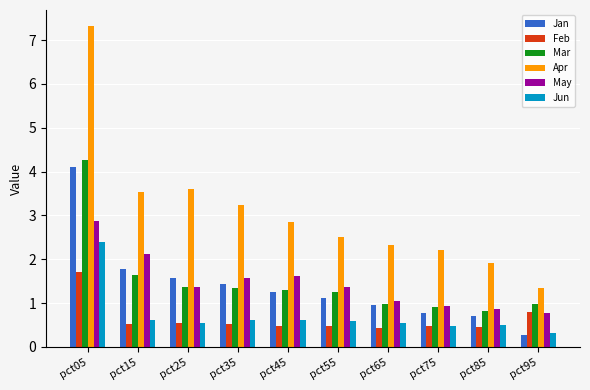

What are all the series names shown in the legend?

Jan, Feb, Mar, Apr, May, Jun